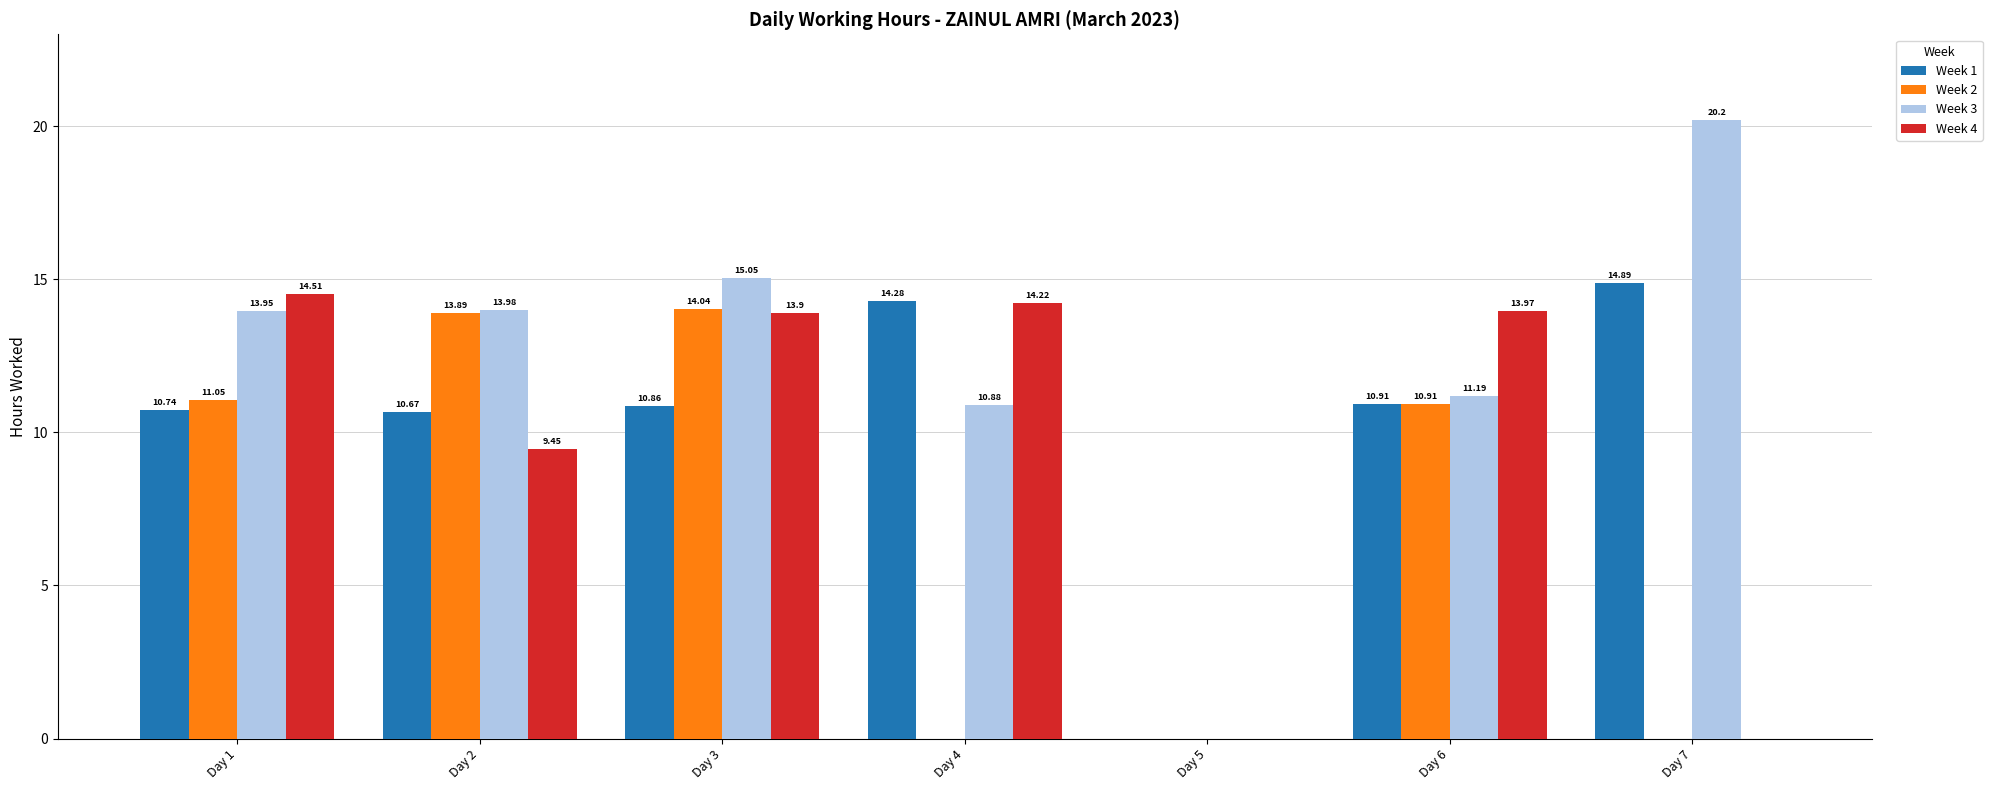

What is the sum of the Week 3 values at Day 5 and Day 2?

14.0